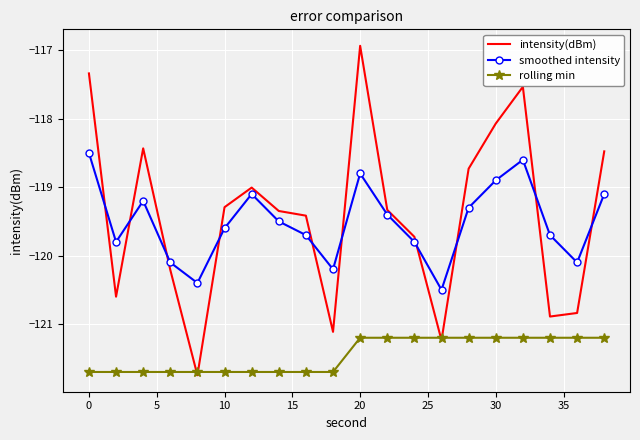

In smoothed intensity, how many points are lower than both neighbors (excluding endpoints)?

5